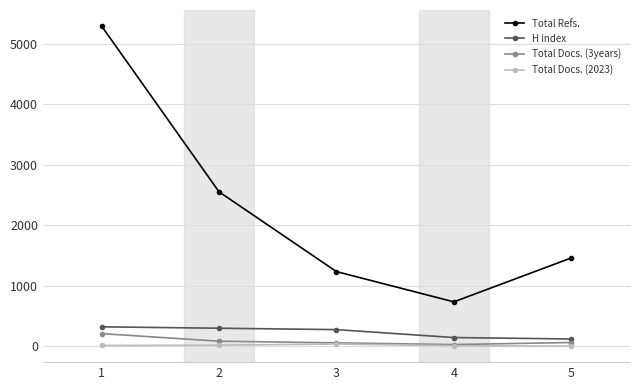

Which series has the largest total across all categories?

Total Refs.